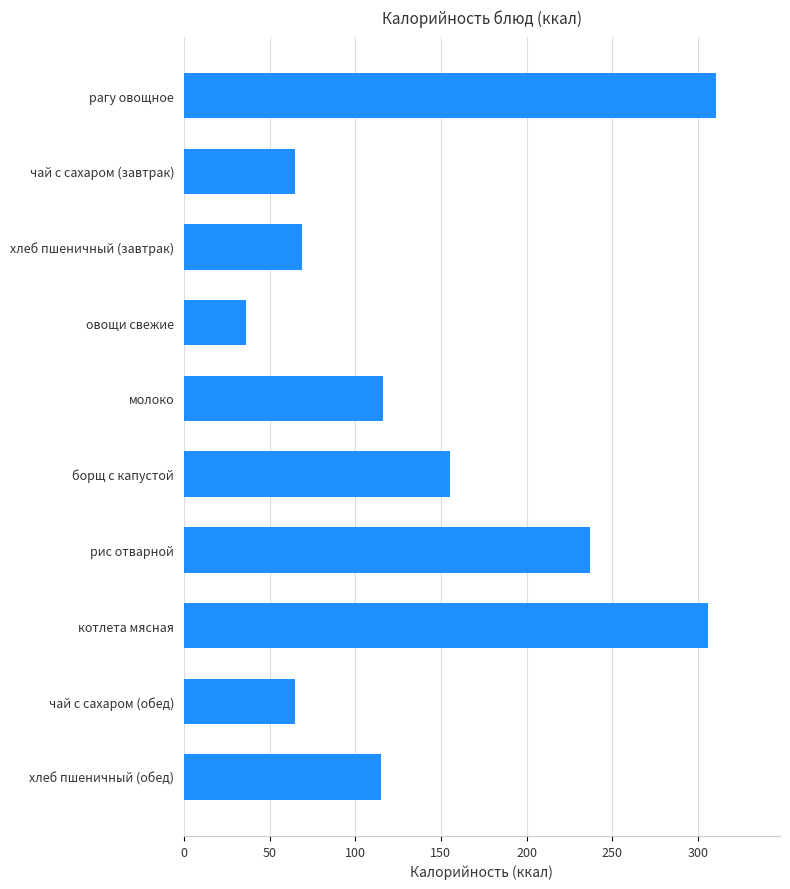

What is the label of the 5th bar from the top?

молоко